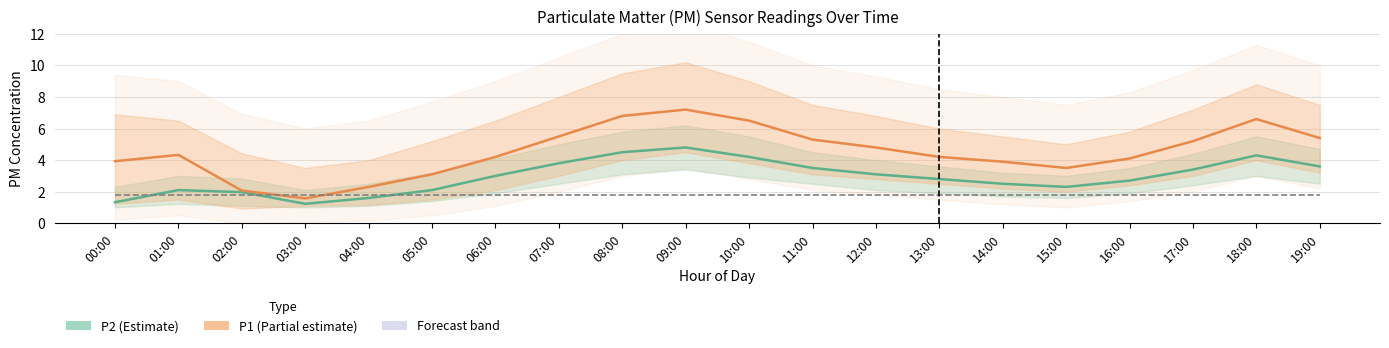

Reading right to left, extract all data points from this chart.

P2 (Estimate): 19:00=3.6	18:00=4.3	17:00=3.4	16:00=2.7	15:00=2.3	14:00=2.5	13:00=2.8	12:00=3.1	11:00=3.5	10:00=4.2	09:00=4.8	08:00=4.5	07:00=3.8	06:00=3.0	05:00=2.1	04:00=1.6	03:00=1.2	02:00=2.0	01:00=2.1	00:00=1.3
P1 (Partial estimate): 19:00=5.4	18:00=6.6	17:00=5.2	16:00=4.1	15:00=3.5	14:00=3.9	13:00=4.2	12:00=4.8	11:00=5.3	10:00=6.5	09:00=7.2	08:00=6.8	07:00=5.5	06:00=4.2	05:00=3.1	04:00=2.3	03:00=1.6	02:00=2.1	01:00=4.3	00:00=3.9
Nowcast baseline: 19:00=1.8	18:00=1.8	17:00=1.8	16:00=1.8	15:00=1.8	14:00=1.8	13:00=1.8	12:00=1.8	11:00=1.8	10:00=1.8	09:00=1.8	08:00=1.8	07:00=1.8	06:00=1.8	05:00=1.8	04:00=1.8	03:00=1.8	02:00=1.8	01:00=1.8	00:00=1.8